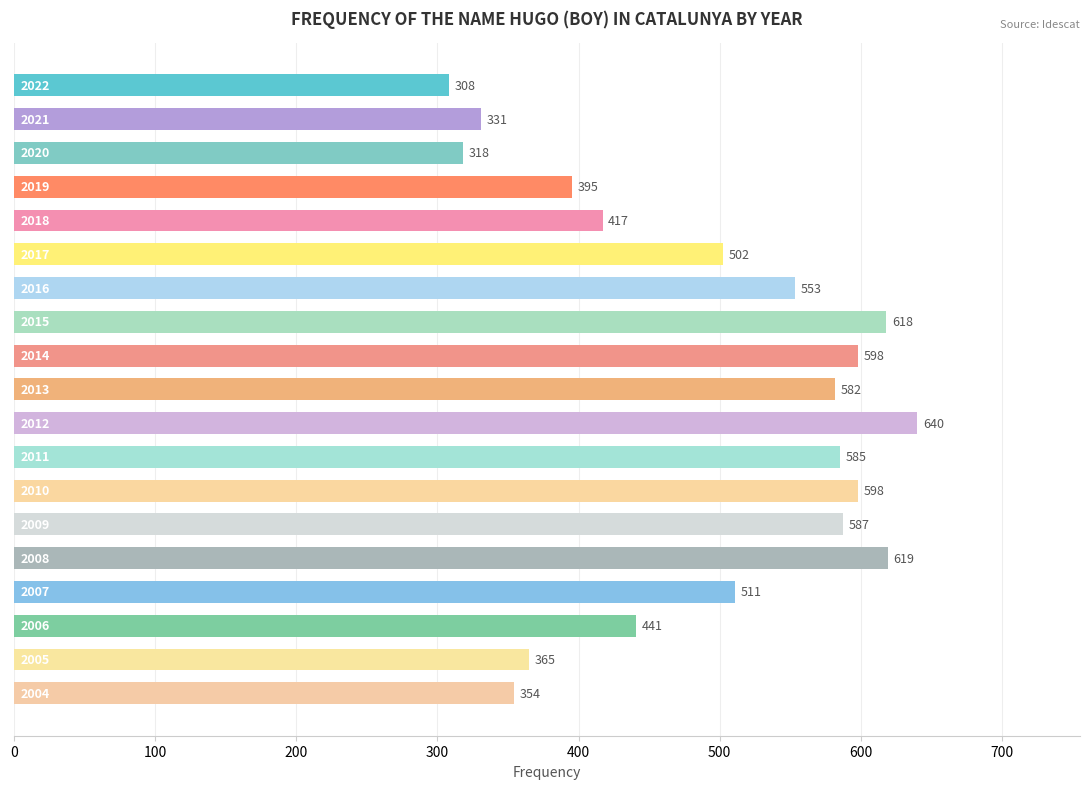

What is the value of the 5th bar from the top?

417